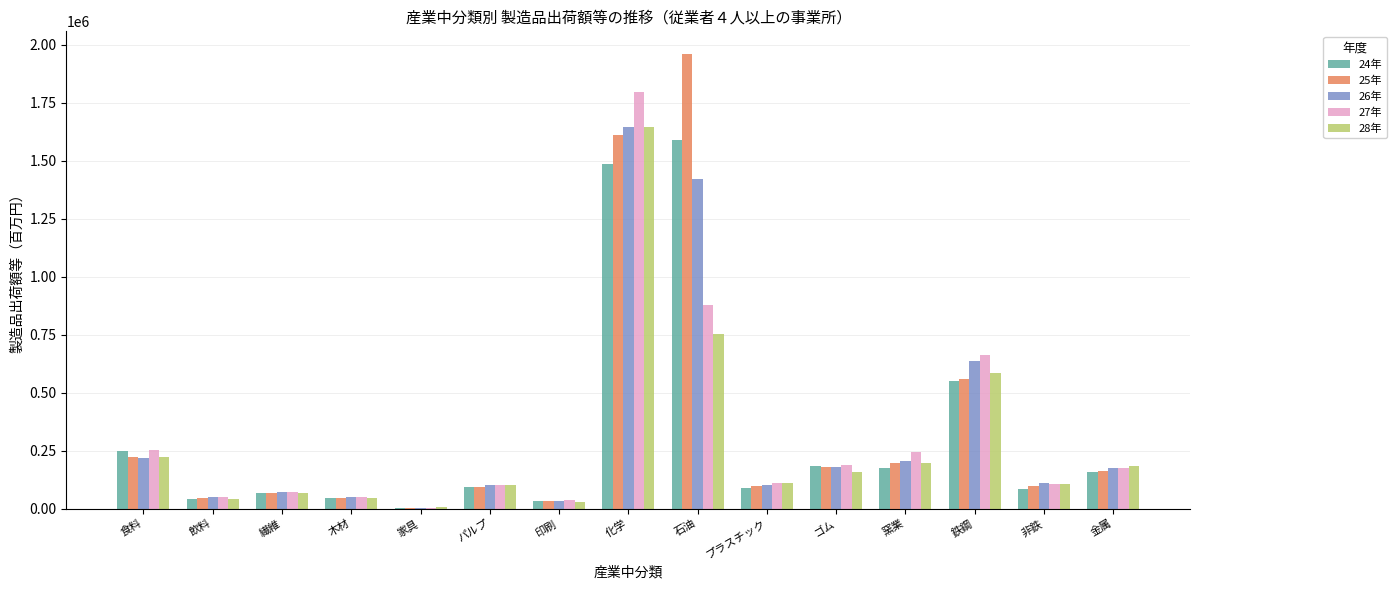

What are all the series names shown in the legend?

24年, 25年, 26年, 27年, 28年